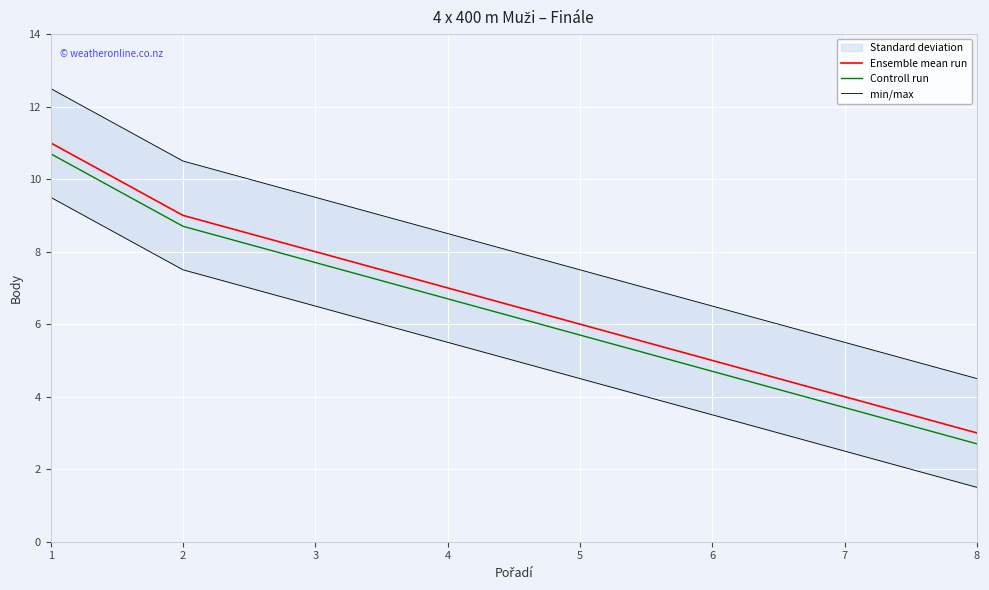

Where is min/max nearest to the value 8?

4